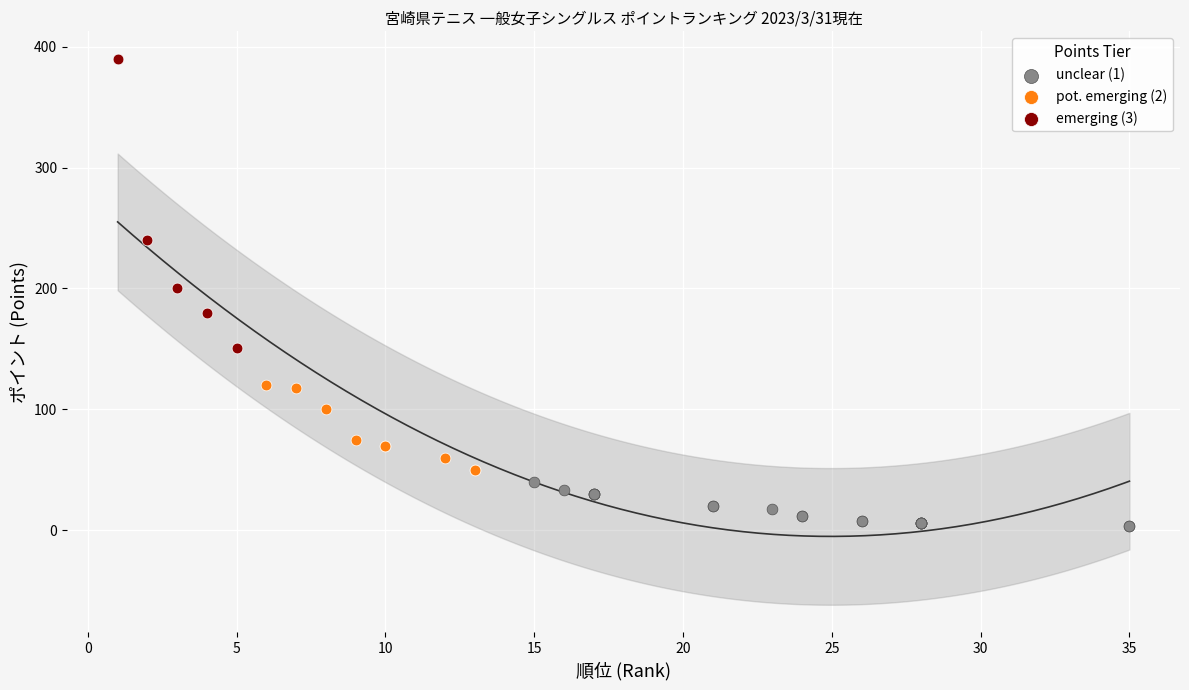

Which series contains the lowest Y value?

unclear (1)